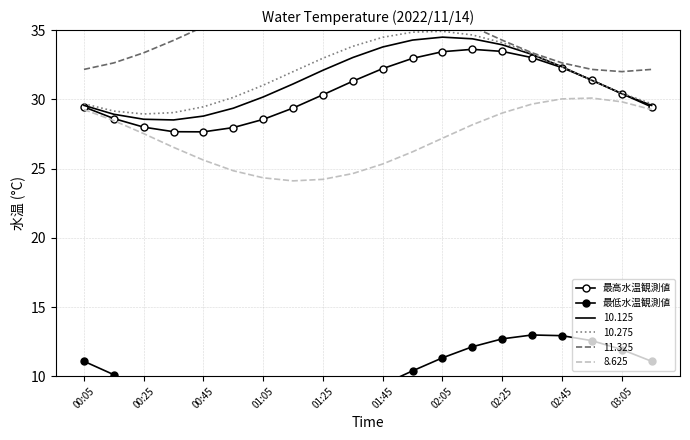

How many interior local peaks does the 最低水温観測値 series have?

1